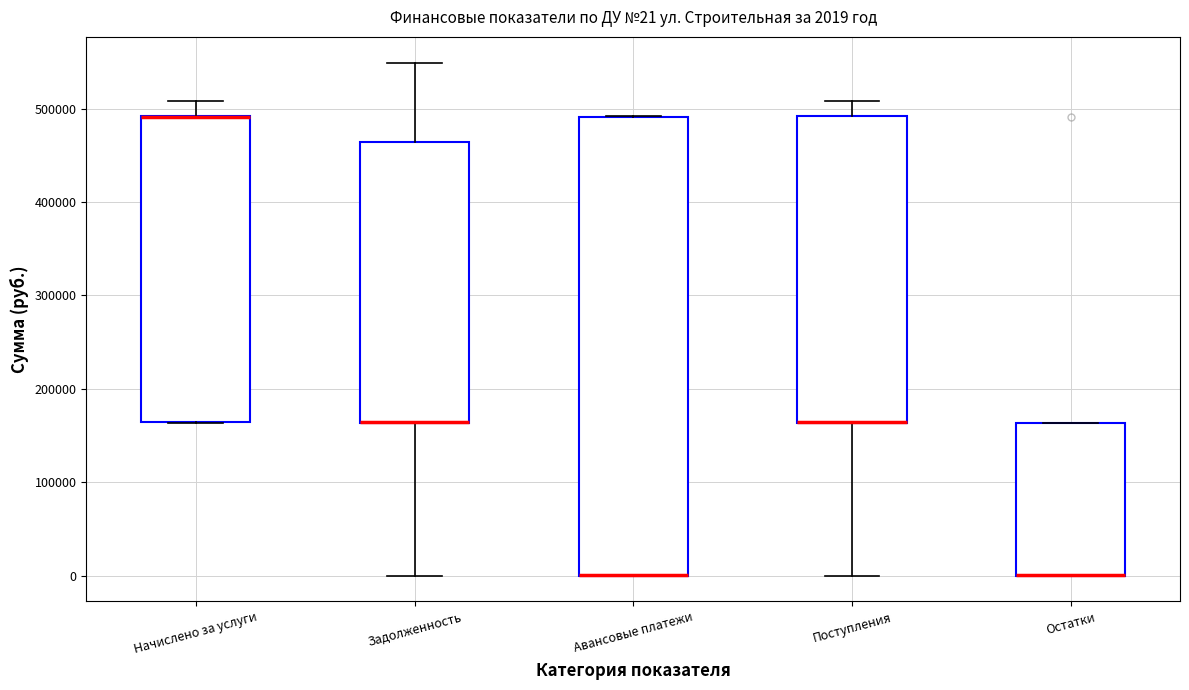

Which box is the tallest, from its lower edge to its upper edge?

Авансовые платежи